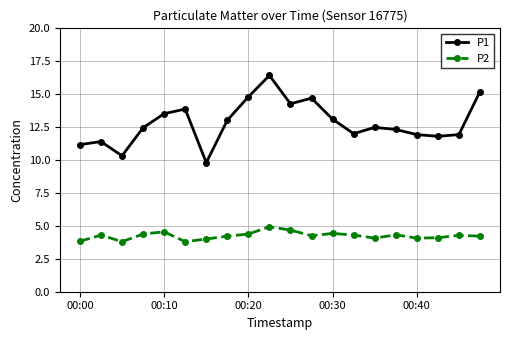

True or false: P1 and P2 cross at least once.

False